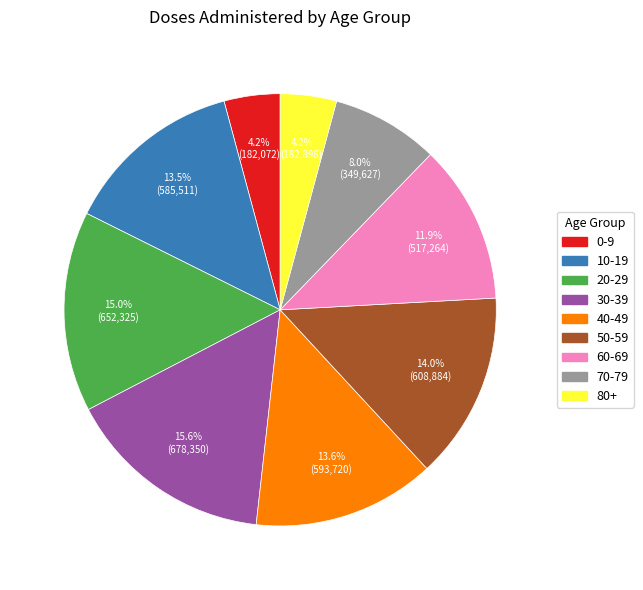

Between 10-19 and 70-79, which is larger?

10-19